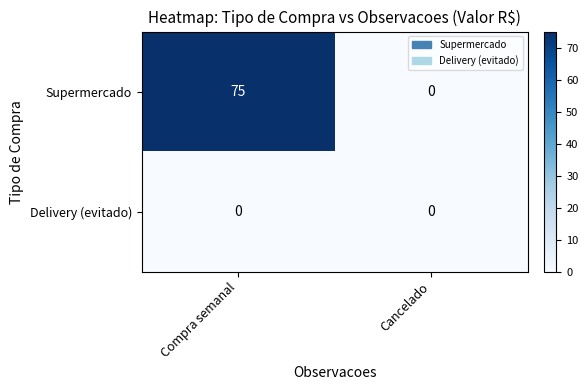

Which series changed the most between Compra semanal and Cancelado?

Supermercado